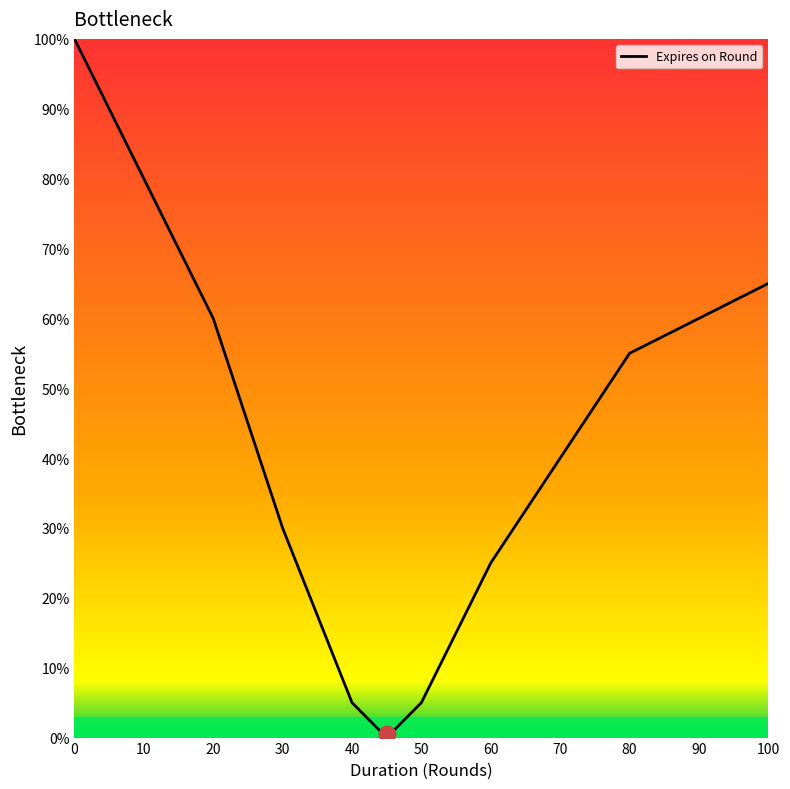

What is the maximum value shown in the chart?

100